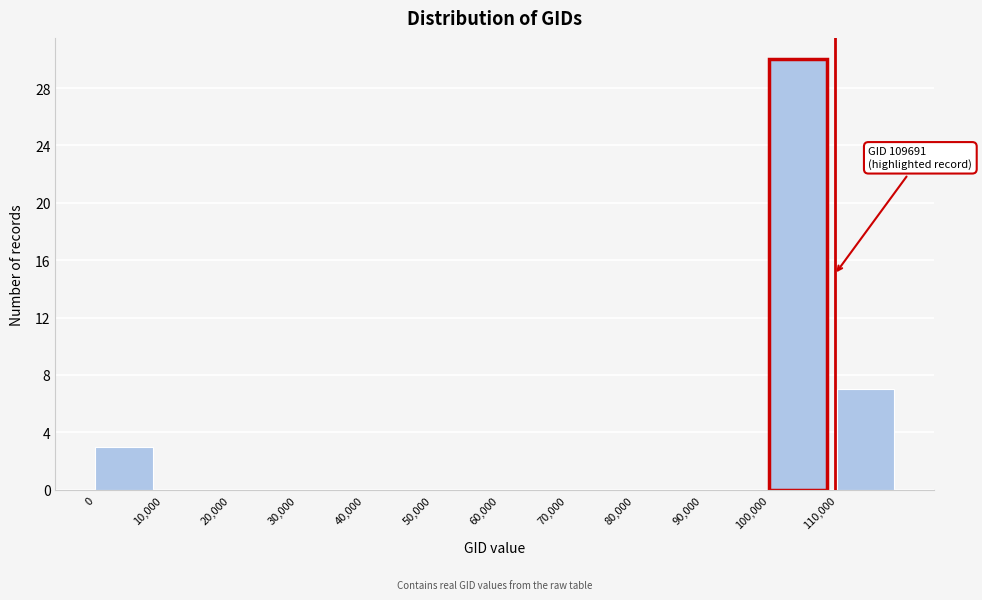

Which range on the x-axis has the tallest bar?

100000 to 110000